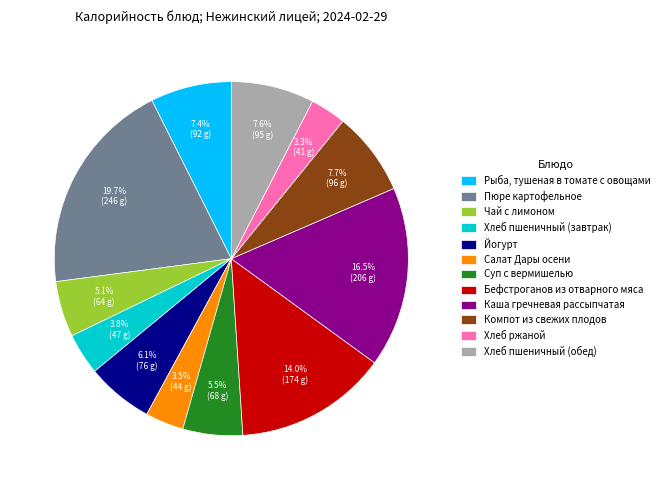

Approximately how many times larger is the value at Пюре картофельное compared to Хлеб пшеничный (завтрак)?

5.2